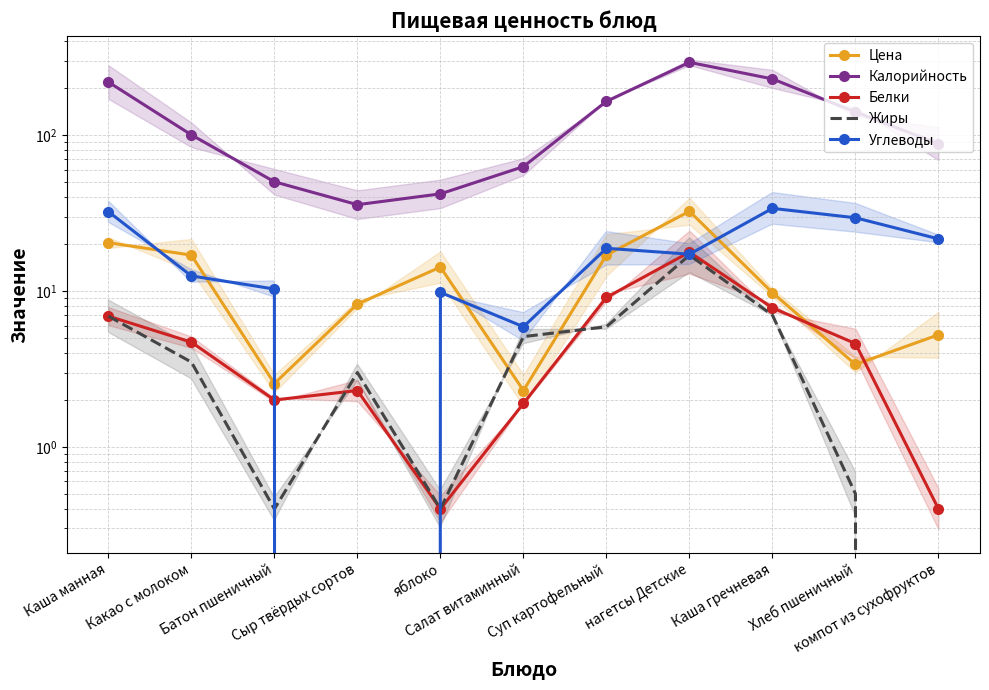

What is the difference between the maximum and minimum values in the Калорийность series?

257.2